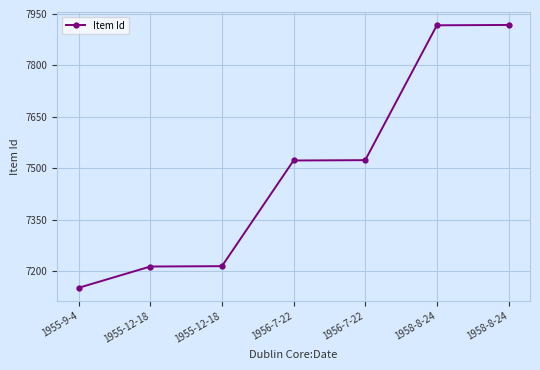

What is the change in value from 1955-12-18 to 1956-7-22?

+309